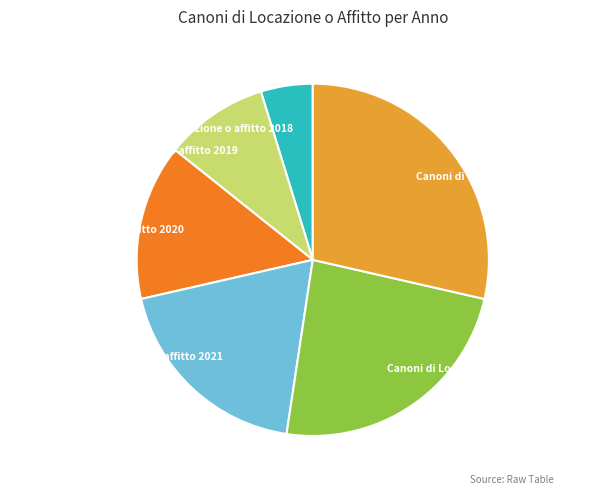

Between Canoni di Locazione o affitto 2020 and Canoni di locazione o affitto 2018, which is larger?

Canoni di Locazione o affitto 2020